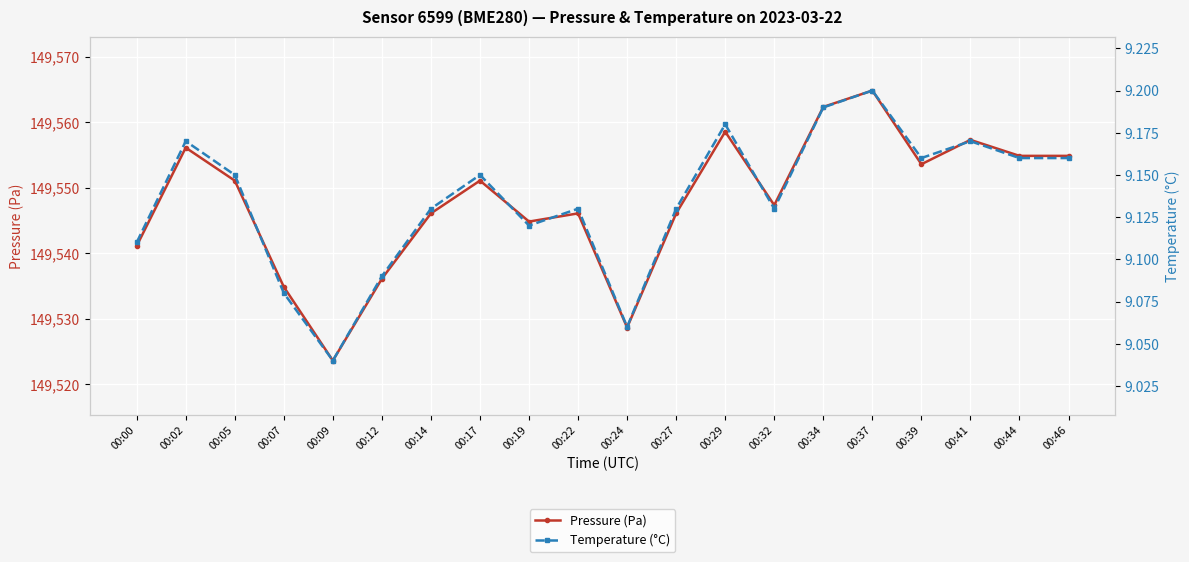

Which series has the largest total across all categories?

Pressure (Pa)